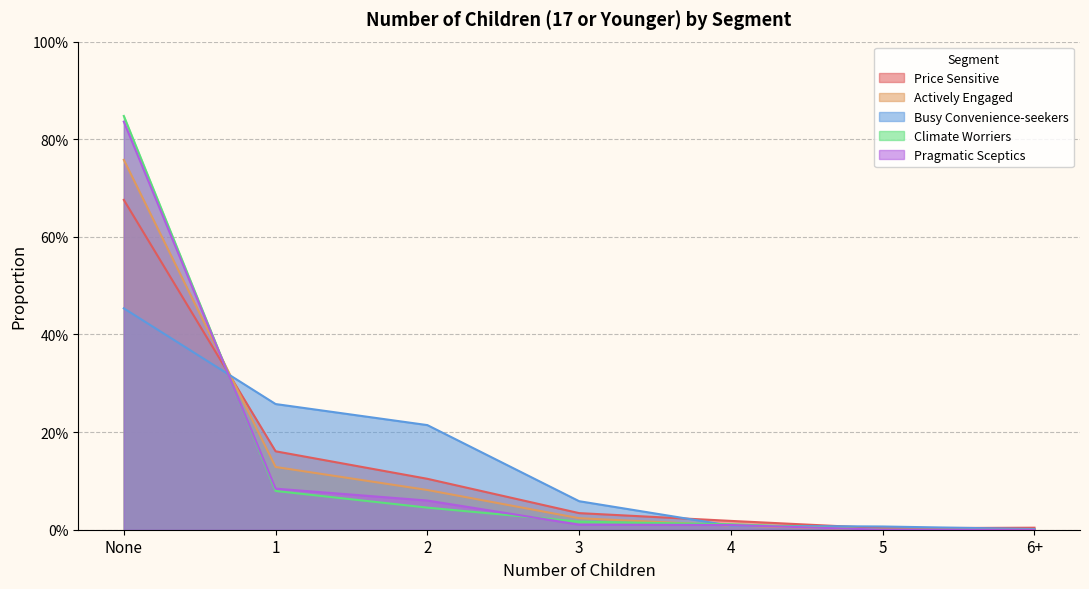

How many lines are shown in the chart?

5